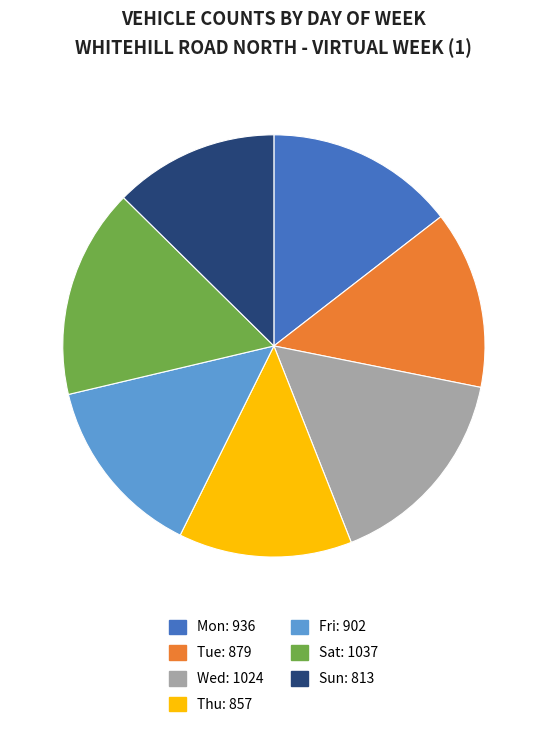

Is it true that Fri is 14% of the pie?

True